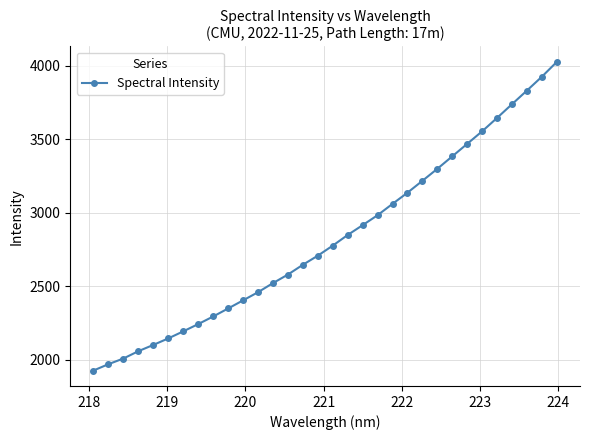

What is the value of the 18th point from the left?

2850.0